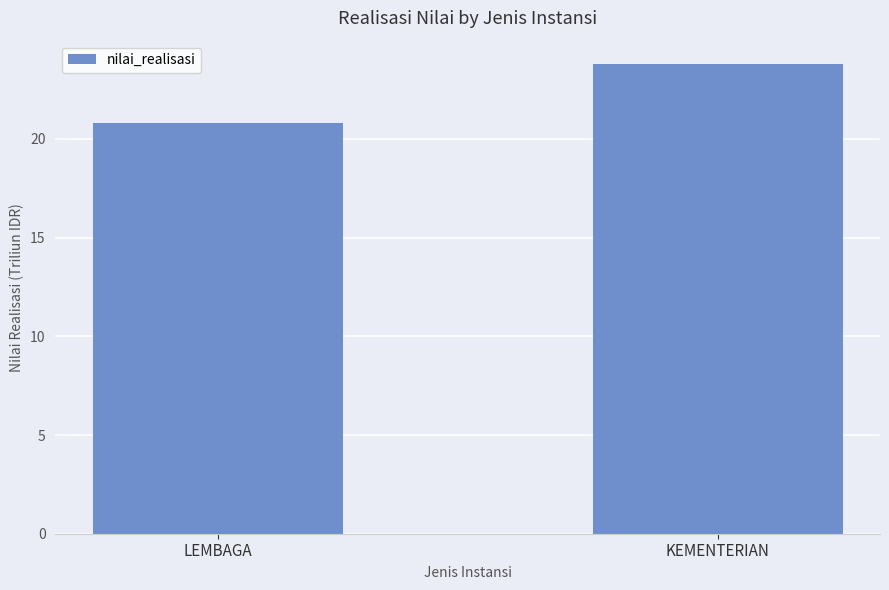

What is the smallest value displayed?

20.8